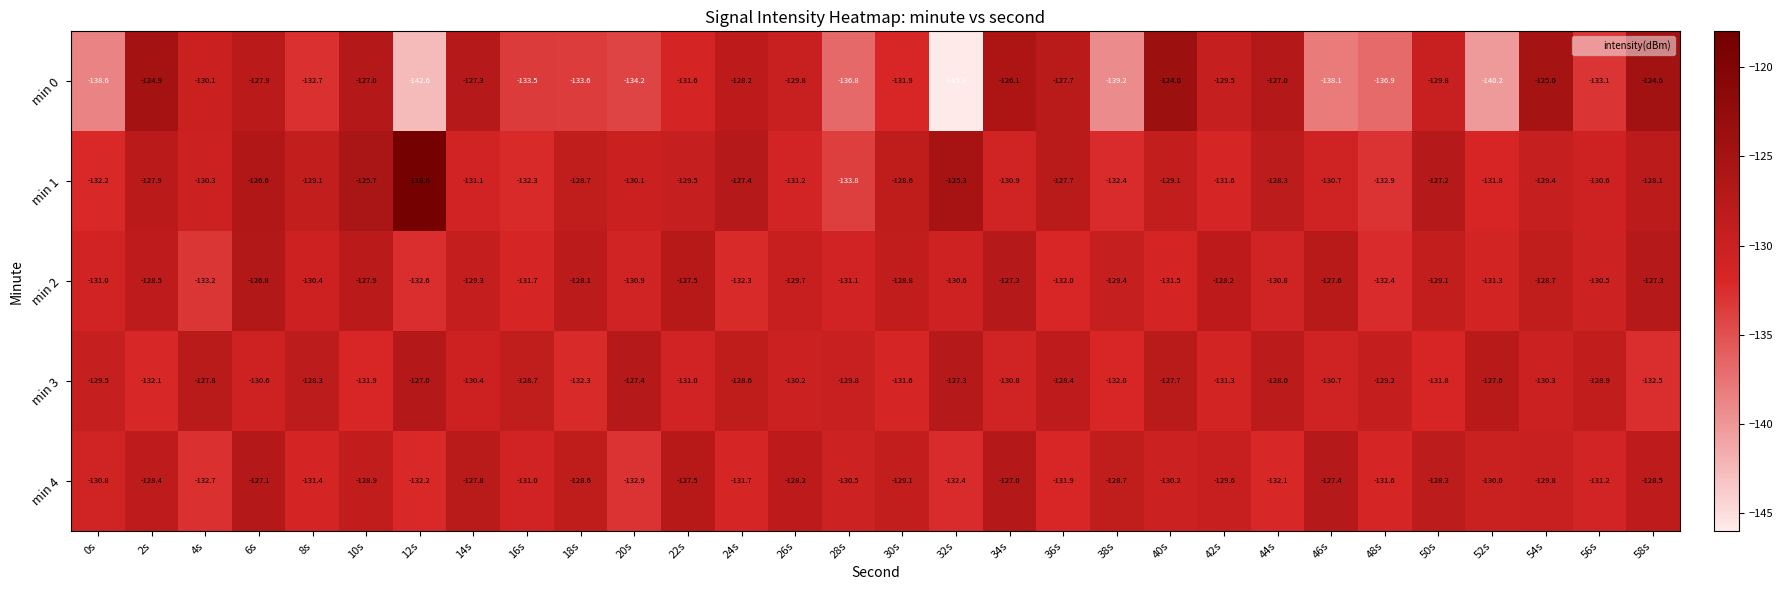

True or false: min 3 has a value of -87.2 at 6s.

False